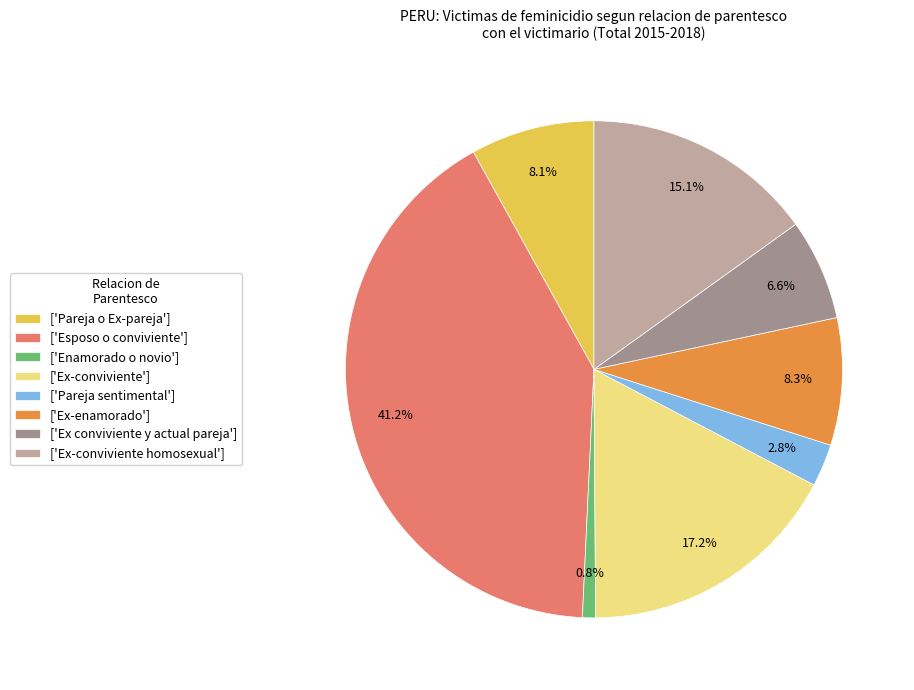

How many slices are in this pie chart?

8